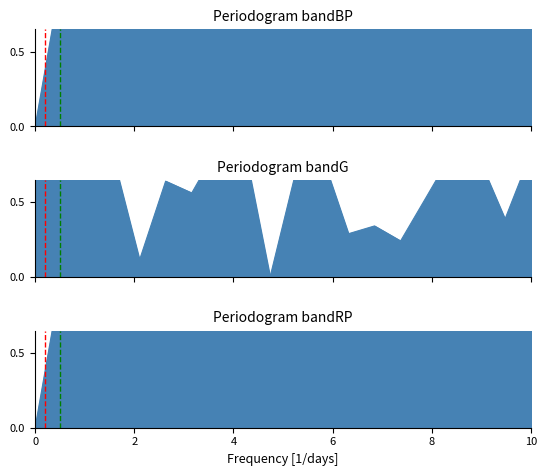

What is the maximum value for Intensity Panel 2?

1.0